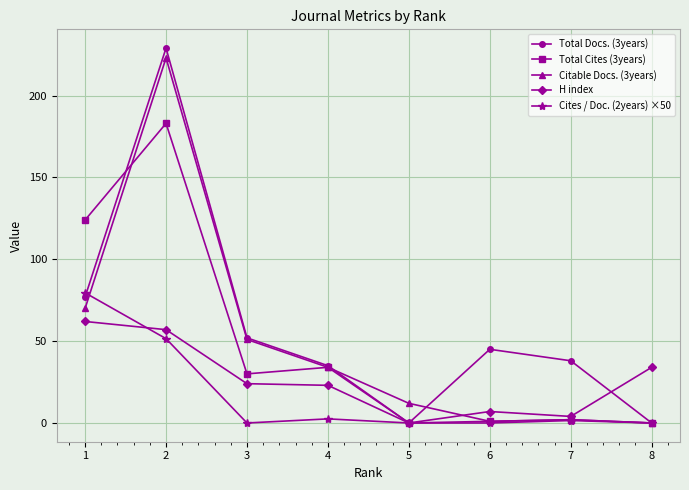

At which category does Total Cites (3years) reach its first local valley?

3